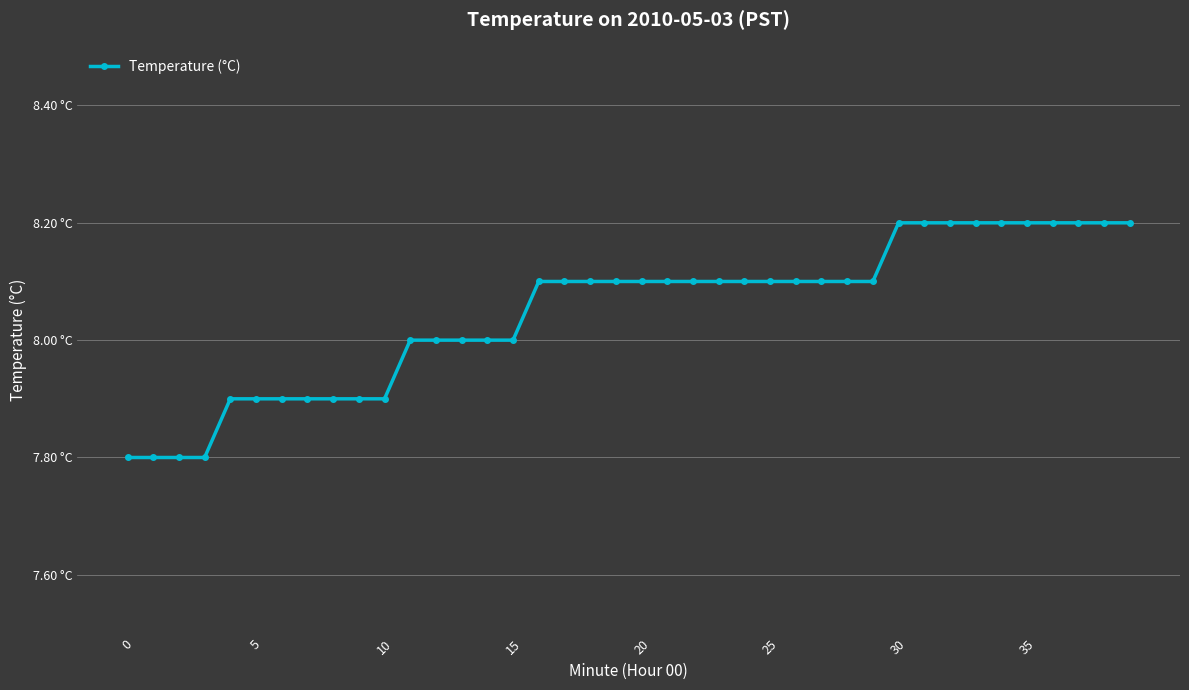

Is this an area chart (filled region under the line)?

No